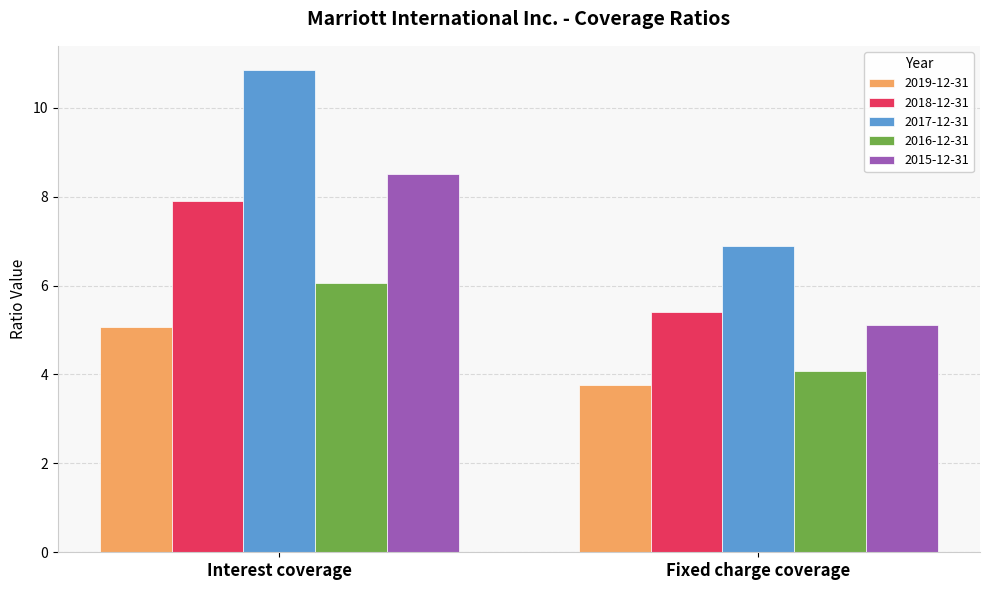

What value does the 2018-12-31 series have at Interest coverage?

7.9